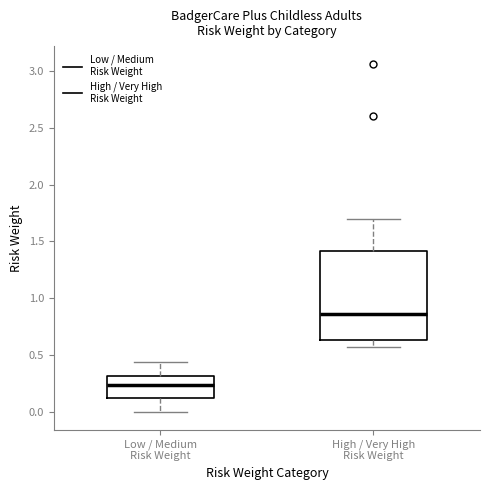

Reading left to right, read every box against the y-axis: the position of its median line, the range the box covers, and the ends of its whiskers. The values are not printed on the chart, so give them approximately, as read against the axis.

Low / Medium Risk Weight: median 0.25, box 0.15 to 0.30, whiskers 0.00 to 0.45
High / Very High Risk Weight: median 0.85, box 0.65 to 1.40, whiskers 0.55 to 1.70